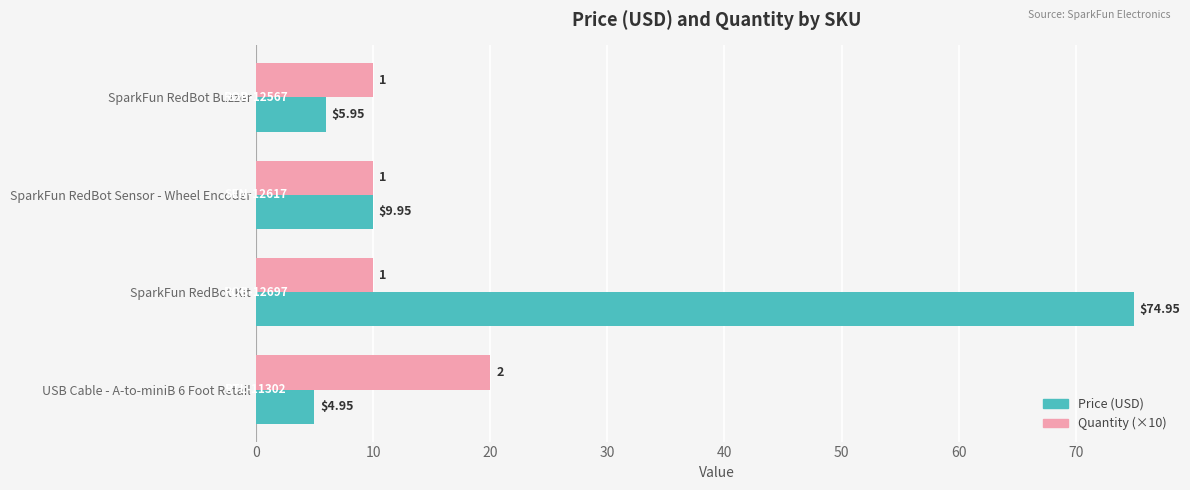

Which series has the largest range (max minus min)?

Price (USD)